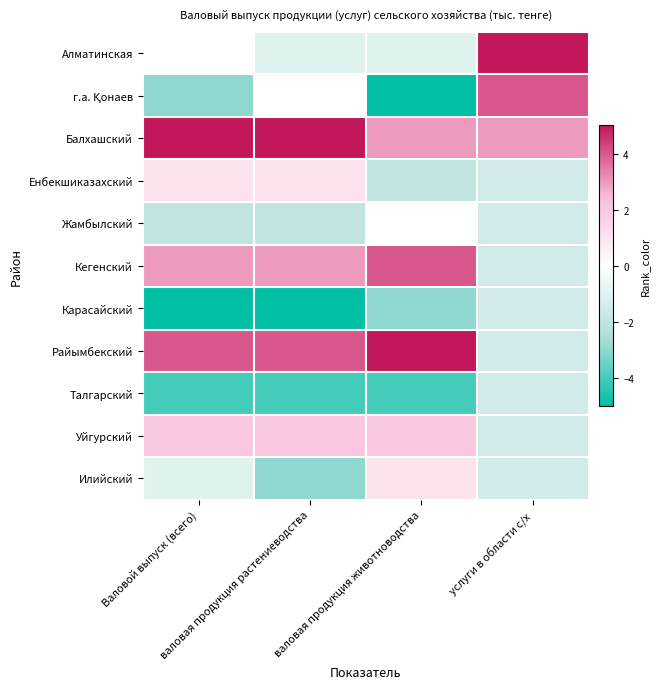

At Валовой выпуск (всего), list the series in order from smallest to largest.

Карасайский, Талгарский, г.а. Қонаев, Жамбылский, Илийский, Алматинская, Енбекшиказахский, Уйгурский, Кегенский, Райымбекский, Балхашский